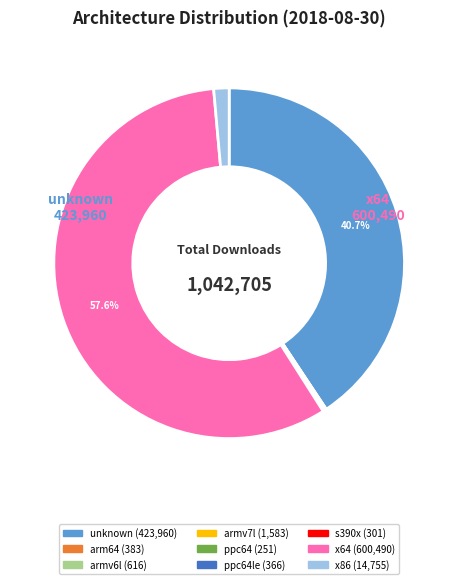

Does any single category account for the majority?

Yes